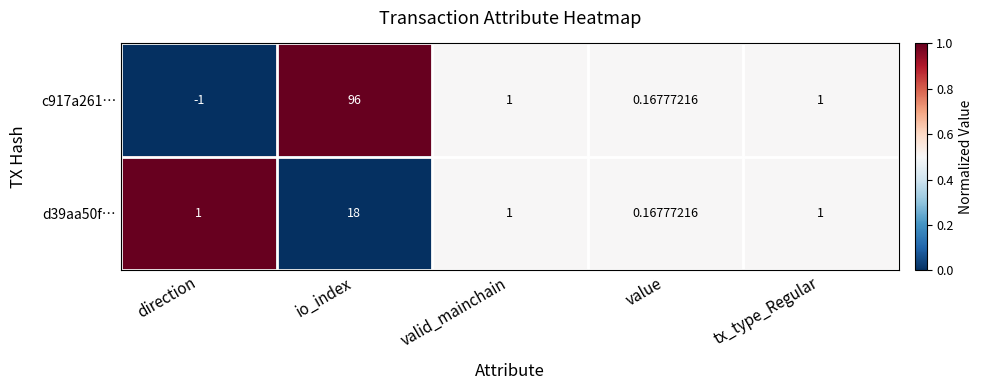

What is the total value across all series at io_index?

114.0